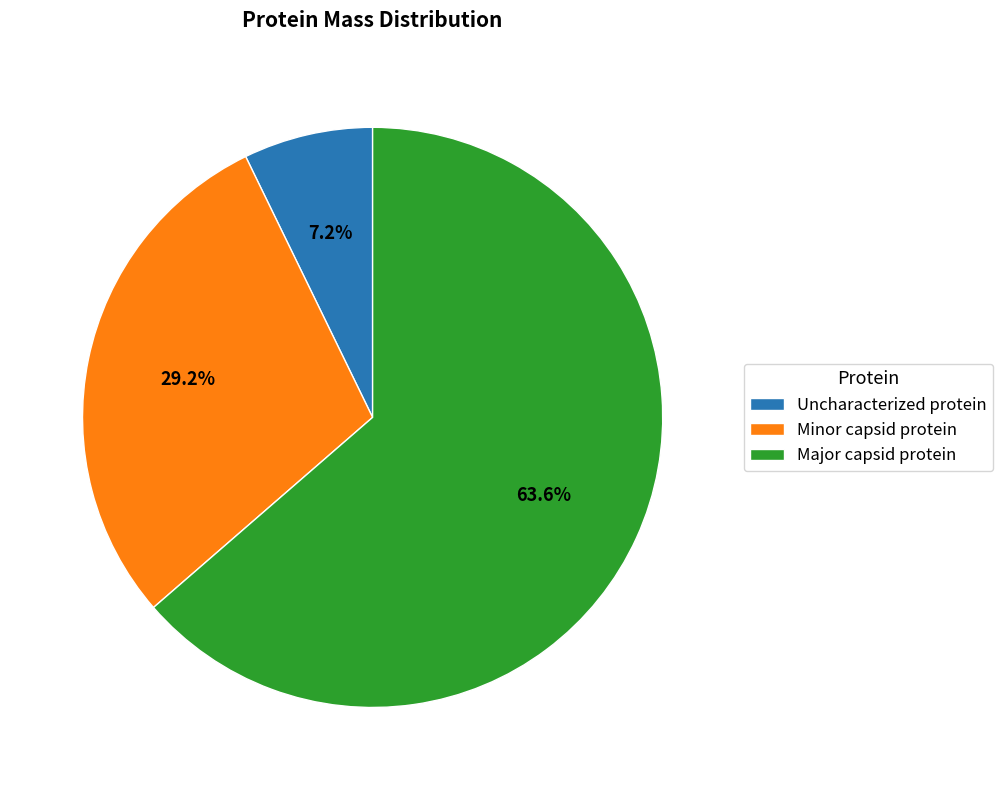

To the nearest percent, what is the difference between the Minor capsid protein and Uncharacterized protein slice percentages?

22%